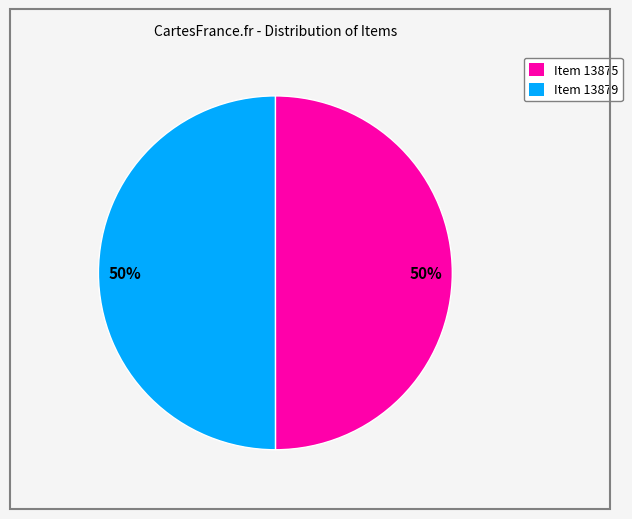

Is the sum of Item 13875 and Item 13879 greater than half?

Yes